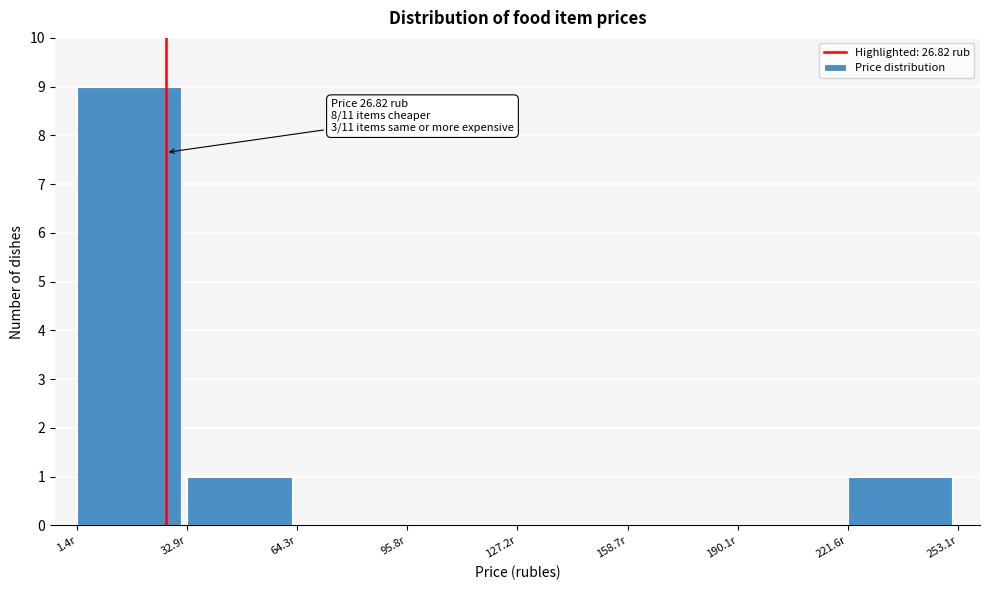

Over which range of the x-axis is the bar tallest?

0 to 35